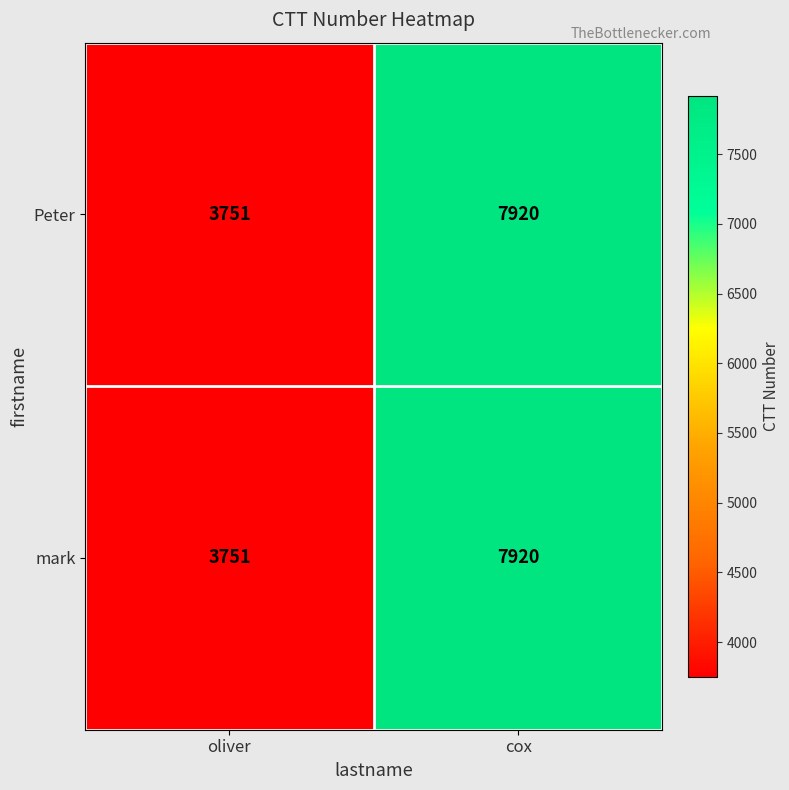

What is the average value of the Peter series?

5836